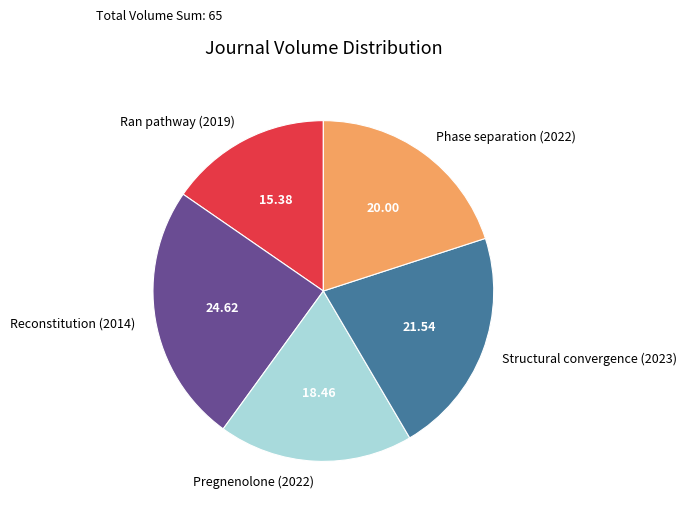

Which category has the biggest portion of the pie?

Reconstitution (2014)